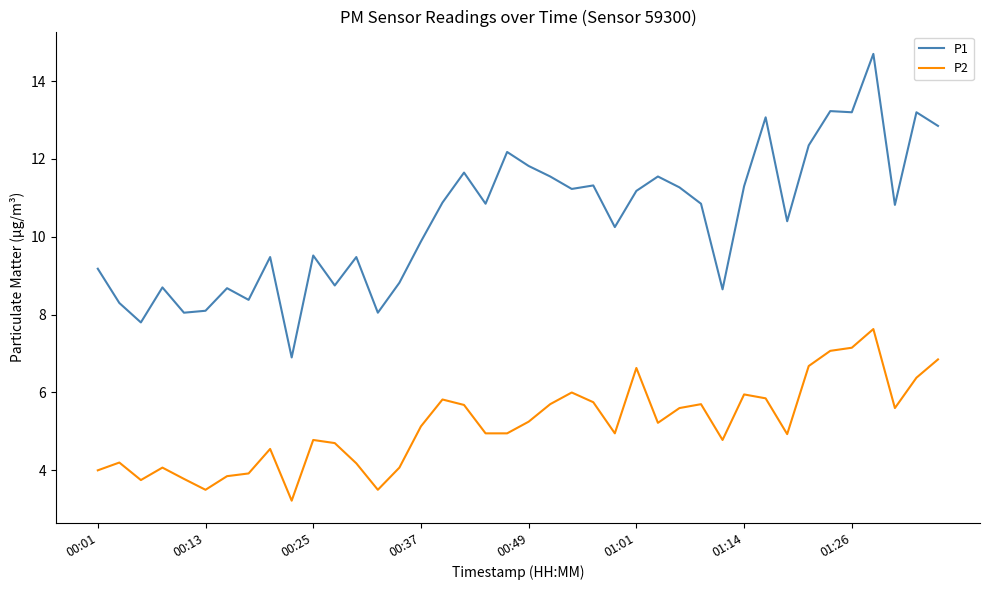

What is the average value of the P2 series?

5.2